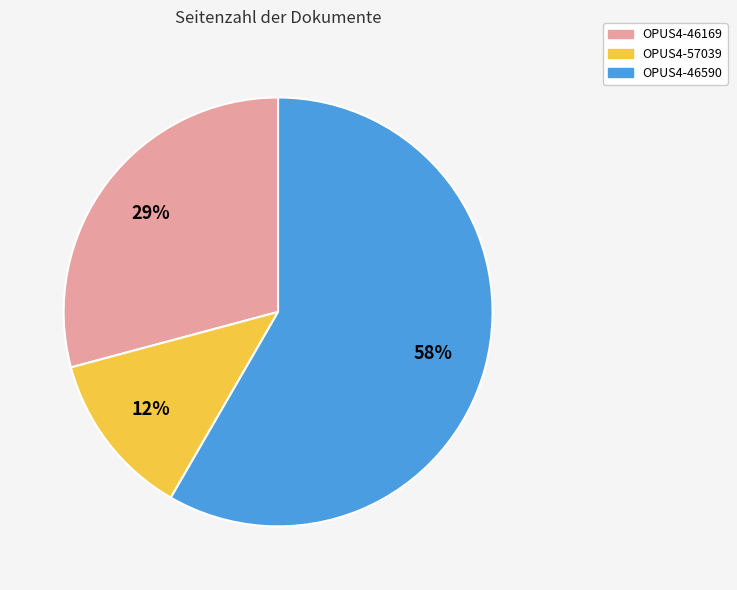

Is the sum of OPUS4-46590 and OPUS4-57039 greater than half?

Yes